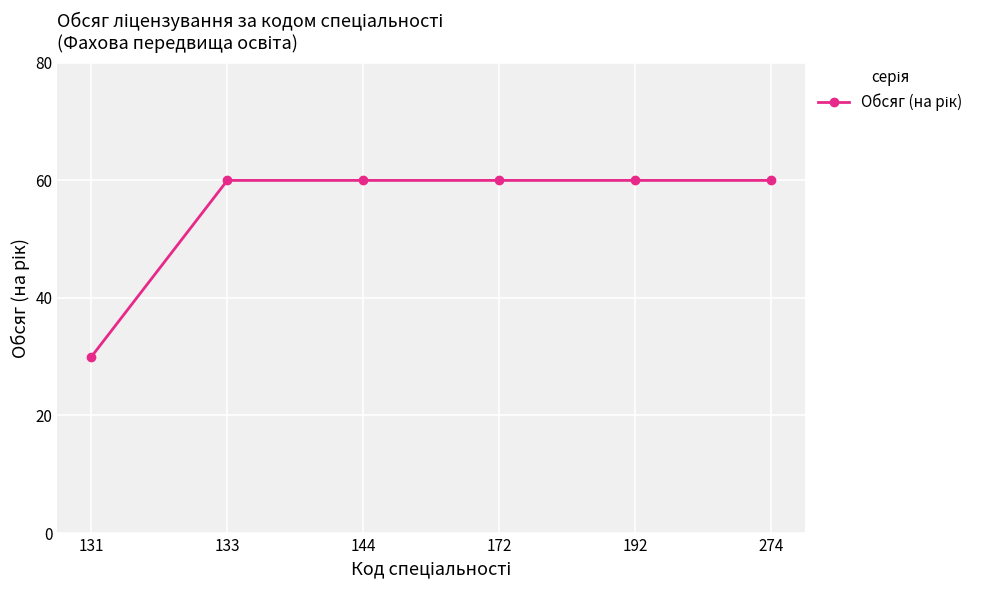

Reading left to right, extract all data points from this chart.

131=30	133=60	144=60	172=60	192=60	274=60